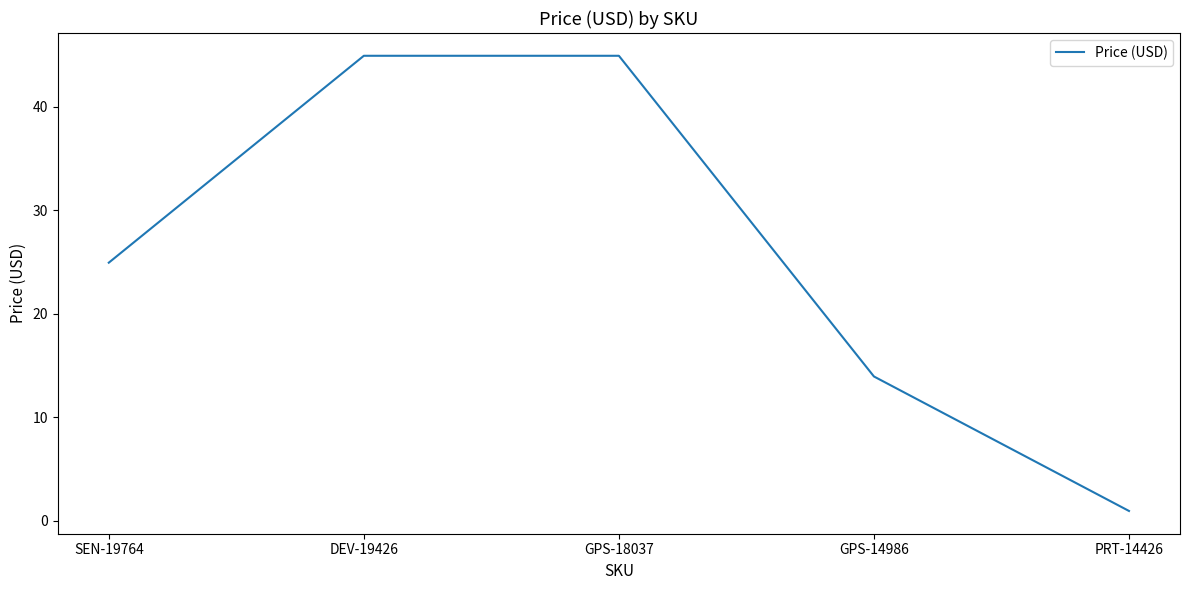

Approximately how many times larger is the value at DEV-19426 compared to GPS-14986?

3.2